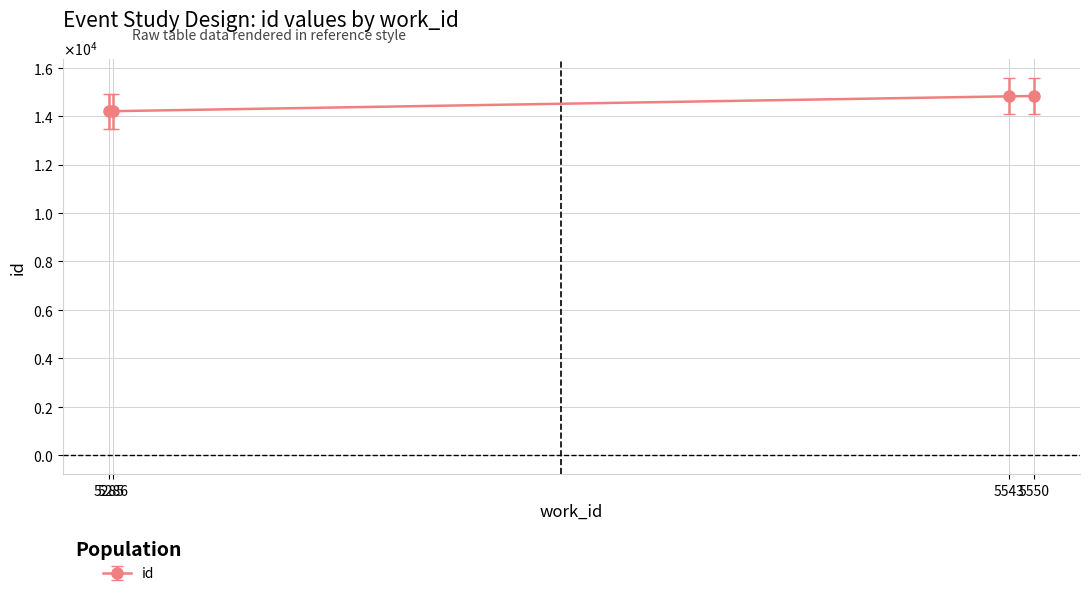

Rank the categories by value from lowest to highest.

5285, 5286, 5543, 5550